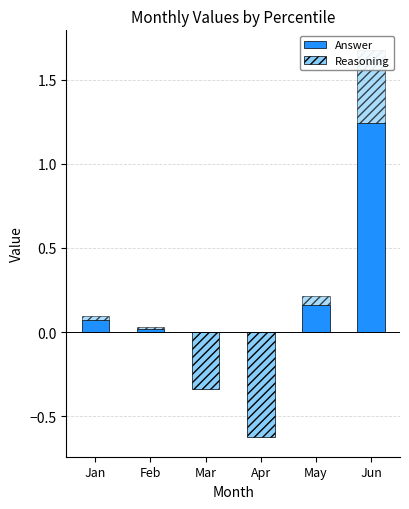

Is it true that Answer equals 0.2 at May?

True